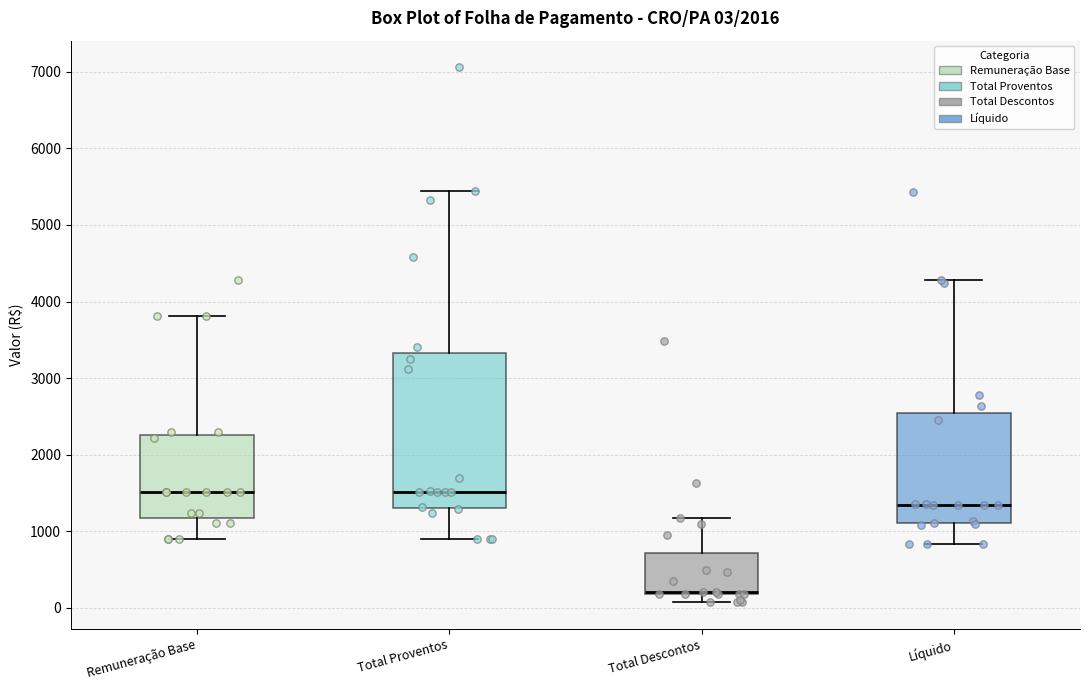

Which box is the tallest, from its lower edge to its upper edge?

Total Proventos